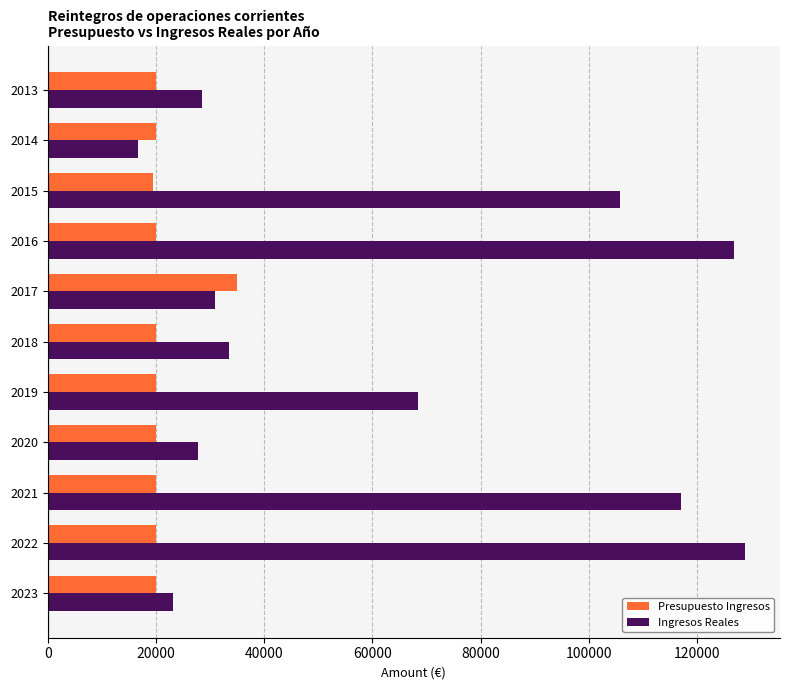

Between 2014 and 2018, which series saw the biggest shift?

Ingresos Reales